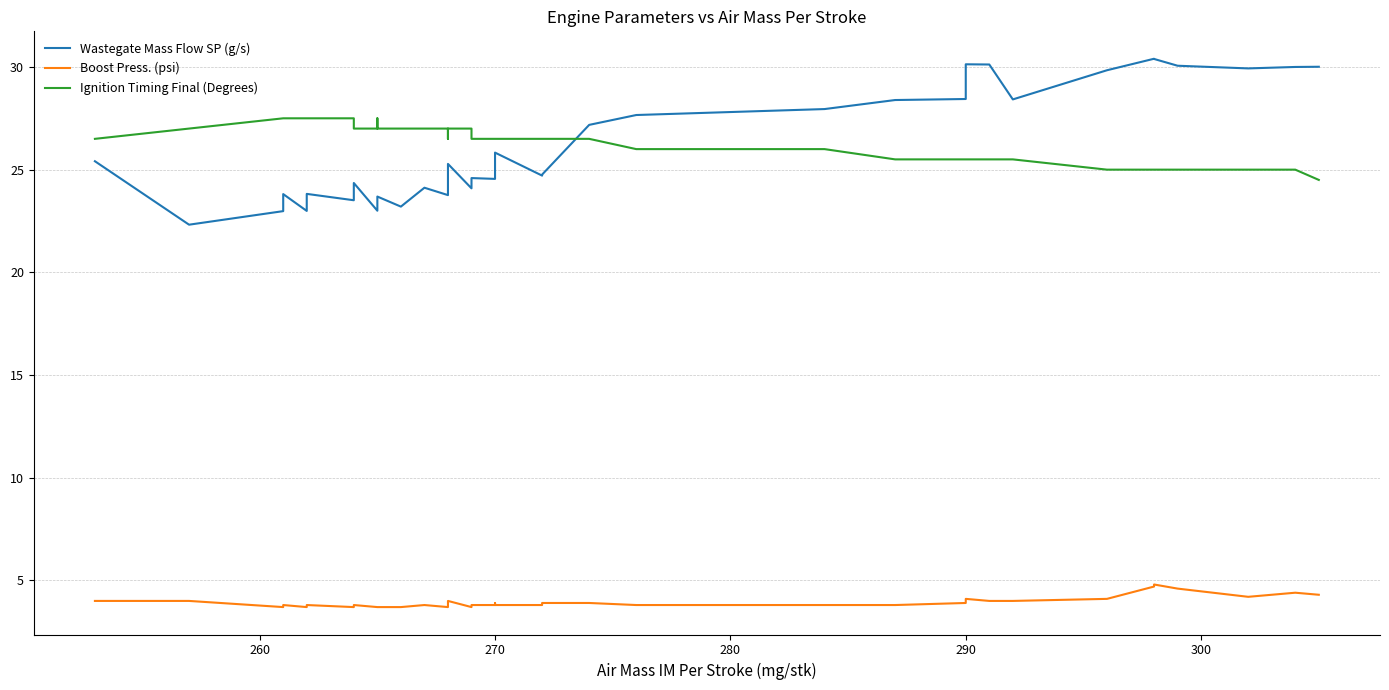

Is it true that Ignition Timing Final (Degrees) equals 15.0 at 290?

False